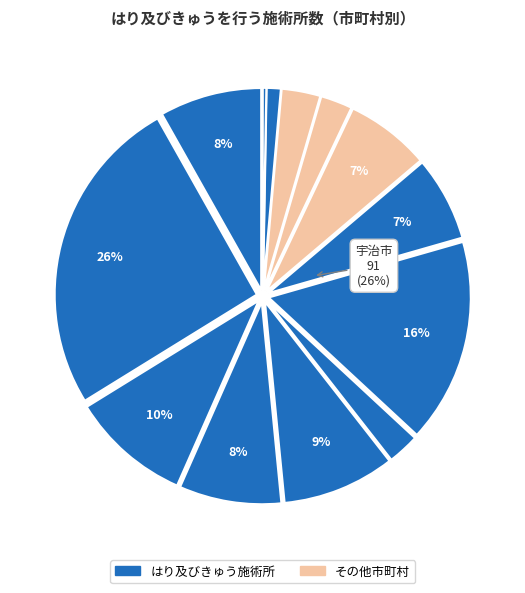

What percentage is the 向日市 slice, to the nearest percent?

8%